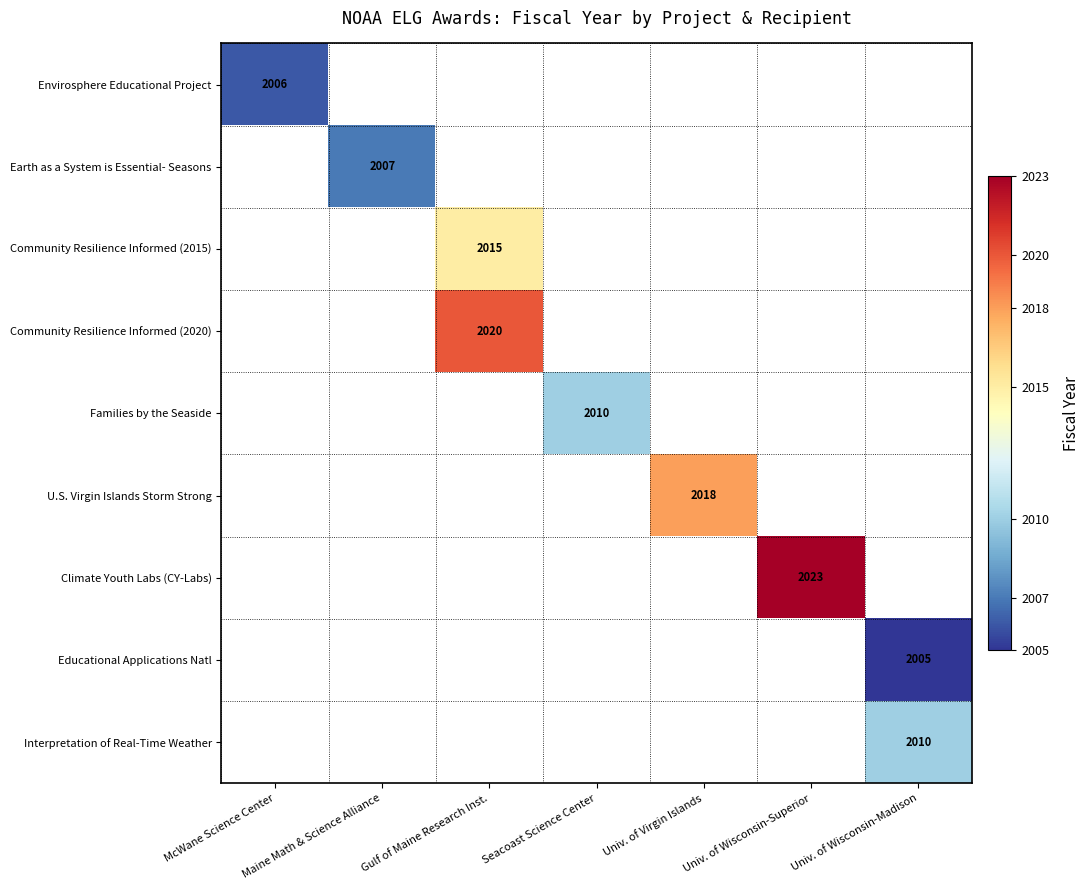

What is the minimum value shown in the chart?

2005.0